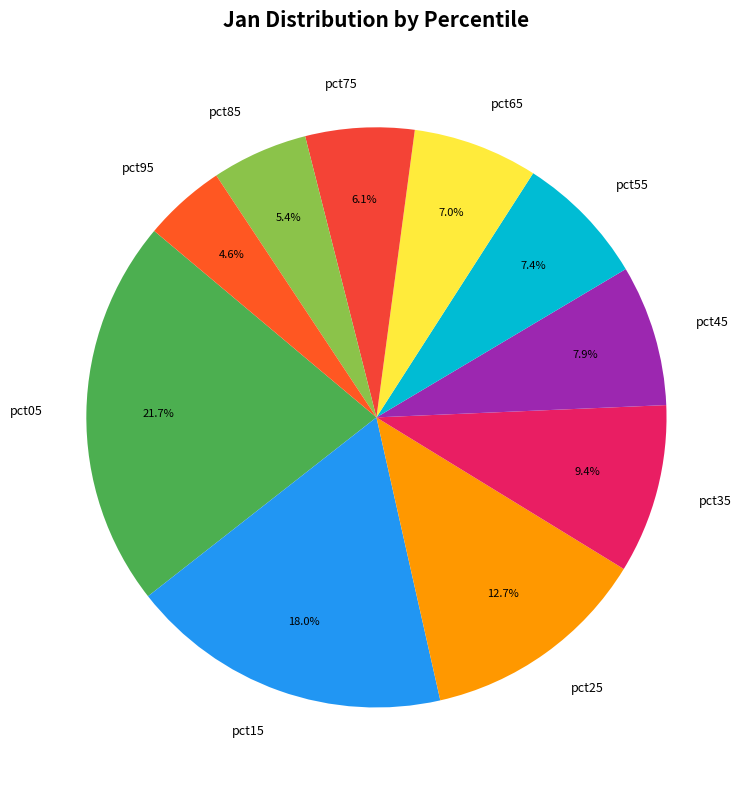

How many slices are in this pie chart?

10